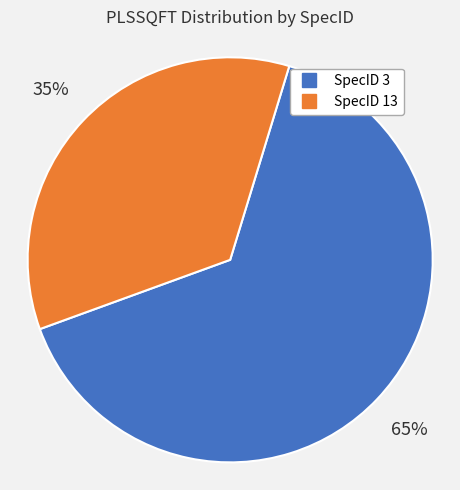

To the nearest percent, what is the average slice percentage?

50%